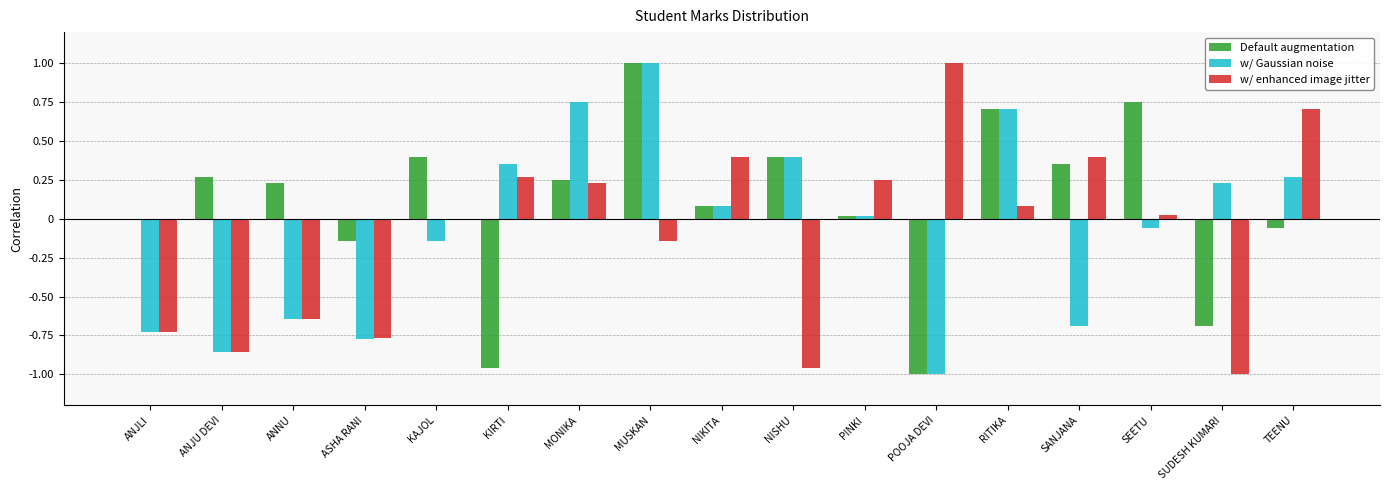

Reading left to right, transcribe all the data shown in this chart.

Default augmentation: ANJLI=0.0	ANJU DEVI=0.3	ANNU=0.2	ASHA RANI=-0.1	KAJOL=0.4	KIRTI=-1.0	MONIKA=0.2	MUSKAN=1.0	NIKITA=0.1	NISHU=0.4	PINKI=0.0	POOJA DEVI=-1.0	RITIKA=0.7	SANJANA=0.4	SEETU=0.8	SUDESH KUMARI=-0.7	TEENU=-0.1
w/ Gaussian noise: ANJLI=-0.7	ANJU DEVI=-0.9	ANNU=-0.6	ASHA RANI=-0.8	KAJOL=-0.1	KIRTI=0.4	MONIKA=0.8	MUSKAN=1.0	NIKITA=0.1	NISHU=0.4	PINKI=0.0	POOJA DEVI=-1.0	RITIKA=0.7	SANJANA=-0.7	SEETU=-0.1	SUDESH KUMARI=0.2	TEENU=0.3
w/ enhanced image jitter: ANJLI=-0.7	ANJU DEVI=-0.9	ANNU=-0.6	ASHA RANI=-0.8	KAJOL=0.0	KIRTI=0.3	MONIKA=0.2	MUSKAN=-0.1	NIKITA=0.4	NISHU=-1.0	PINKI=0.3	POOJA DEVI=1.0	RITIKA=0.1	SANJANA=0.4	SEETU=0.0	SUDESH KUMARI=-1.0	TEENU=0.7